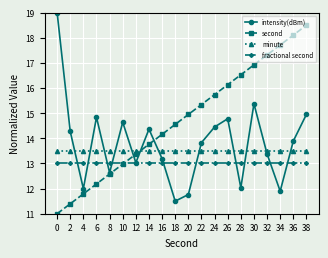

What is the smallest value displayed?

11.0